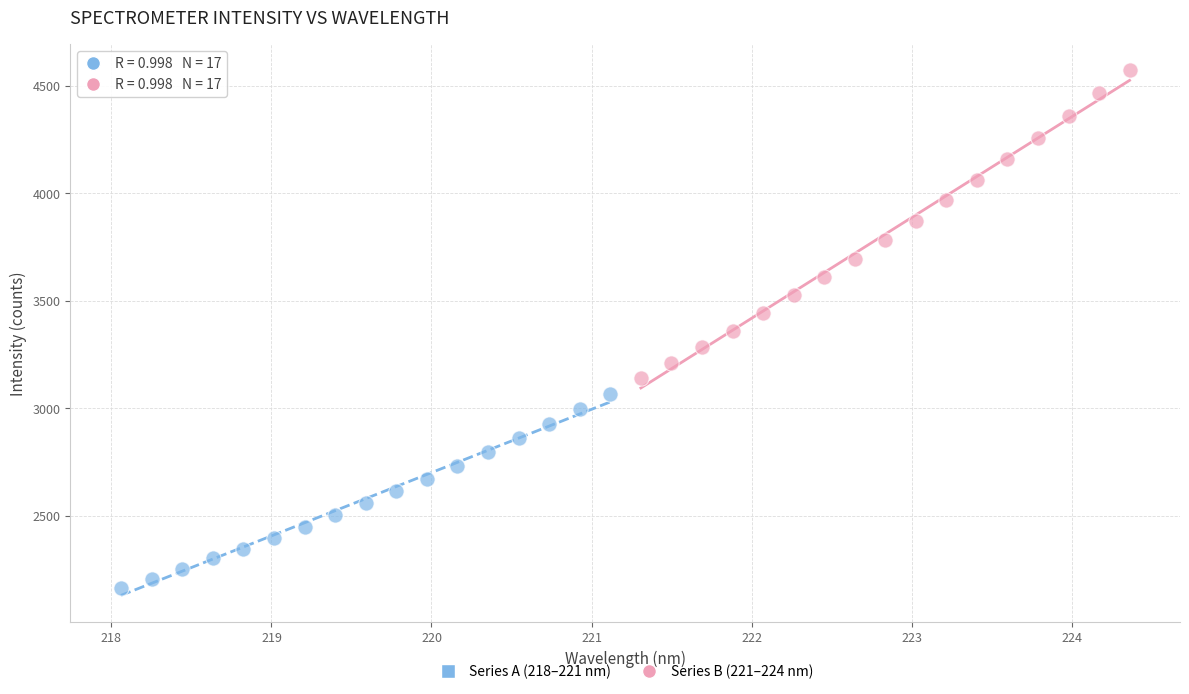

Which series has the largest Y range (max minus min)?

Series B (221–224 nm)